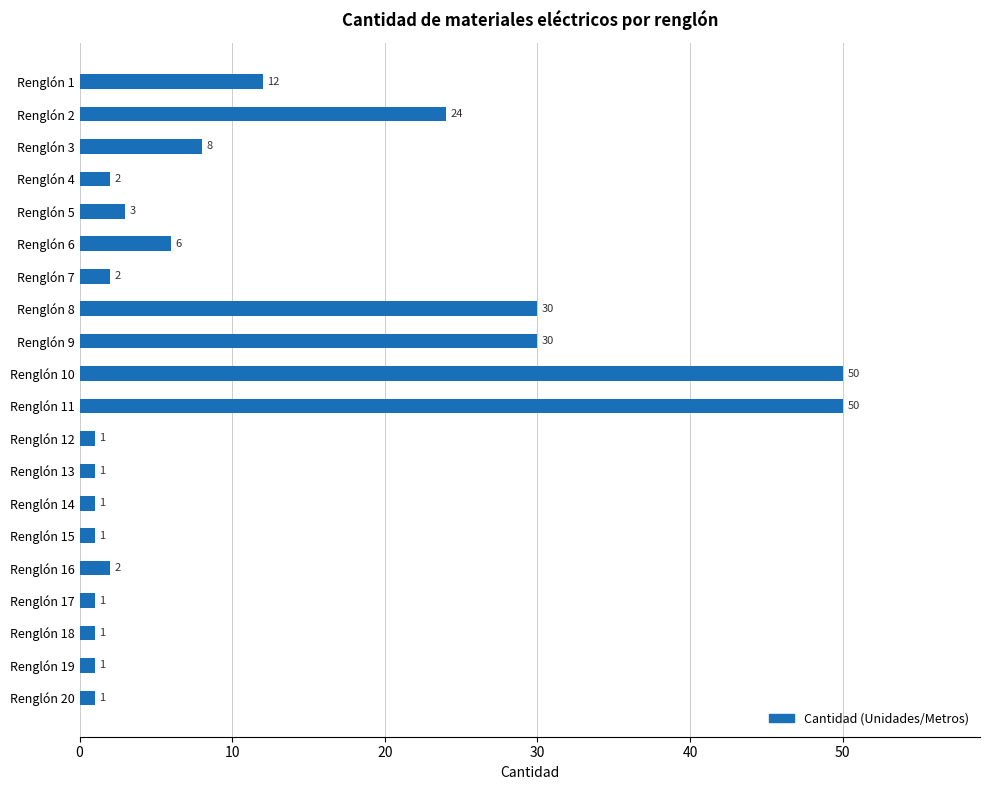

The value at Renglón 11 is 89. True or false?

False